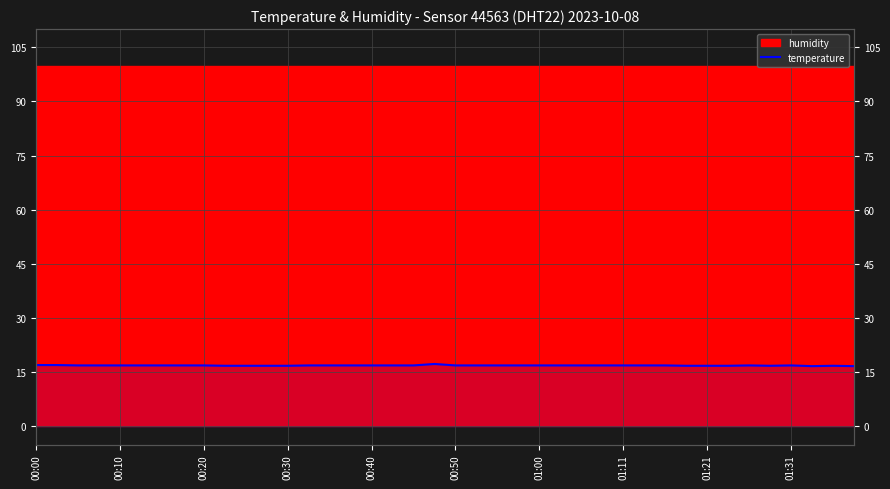

Is it true that the value at 14 is 16.9?

True